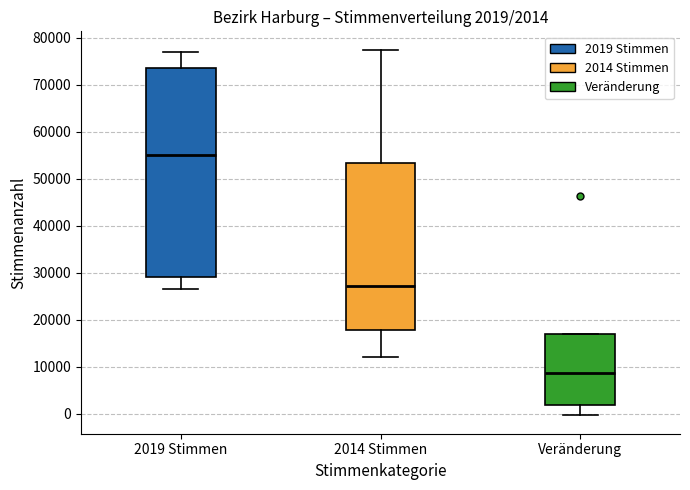

Which box has the highest median line?

2019 Stimmen